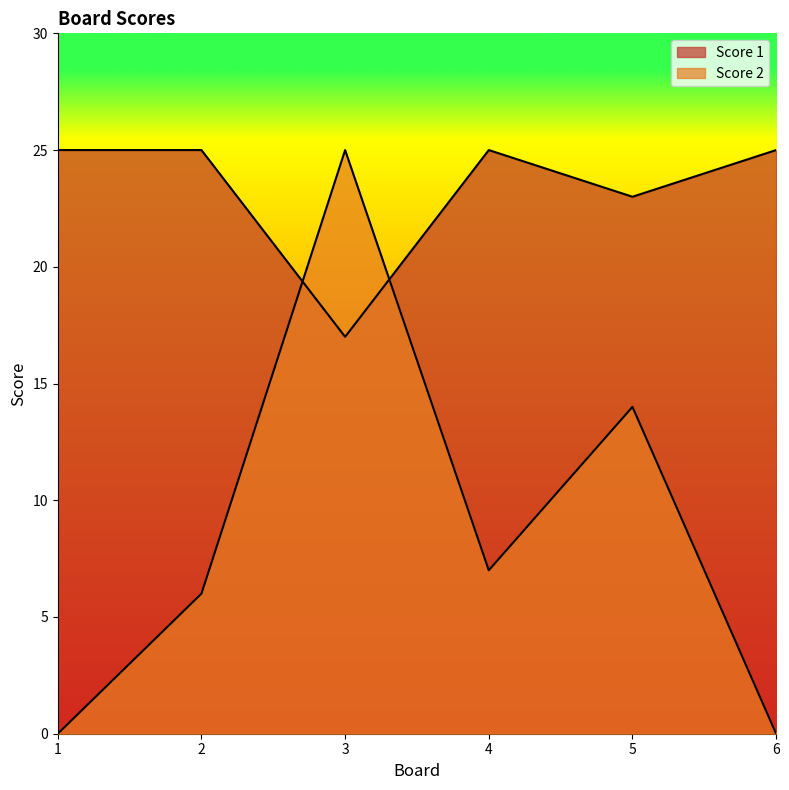

At which category does Score 2 reach its first local peak?

3